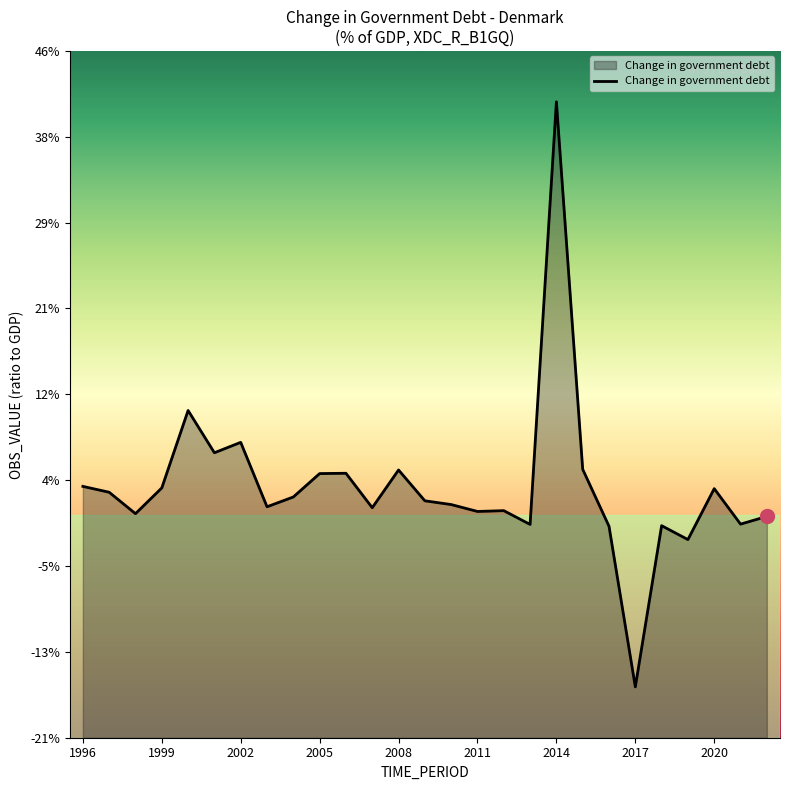

Which label corresponds to the largest value in the chart?

2014